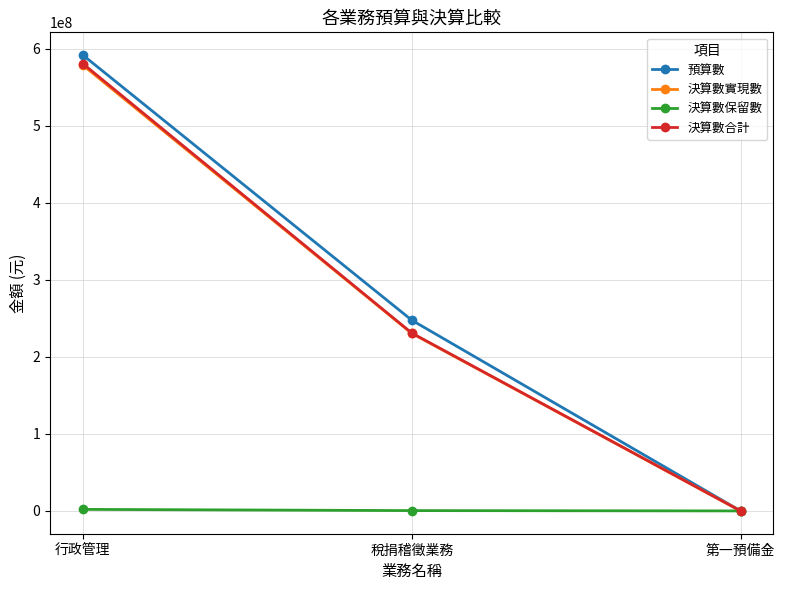

Is it true that 決算數合計 equals 271065341 at 第一預備金?

False